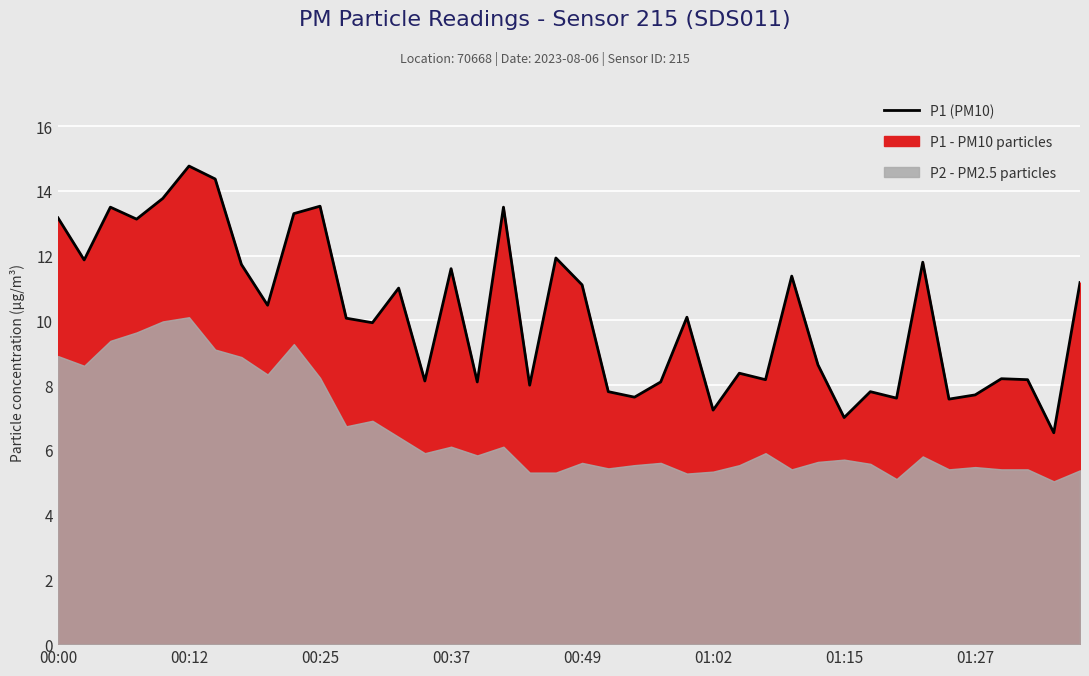

True or false: P1 (PM10) has a value of 14.8 at 00:12.

True